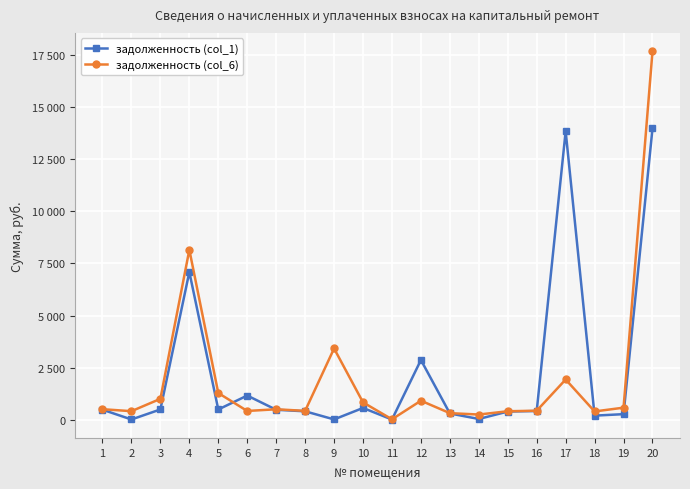

How many intersections are there between задолженность (col_1) and задолженность (col_6)?

6